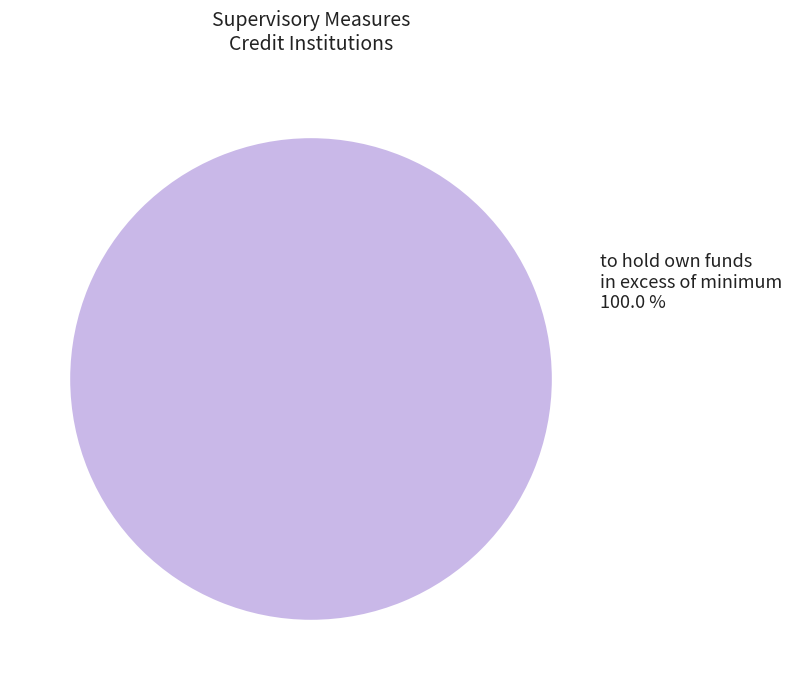

Rank the categories by value from highest to lowest.

to hold own funds in excess of minimum